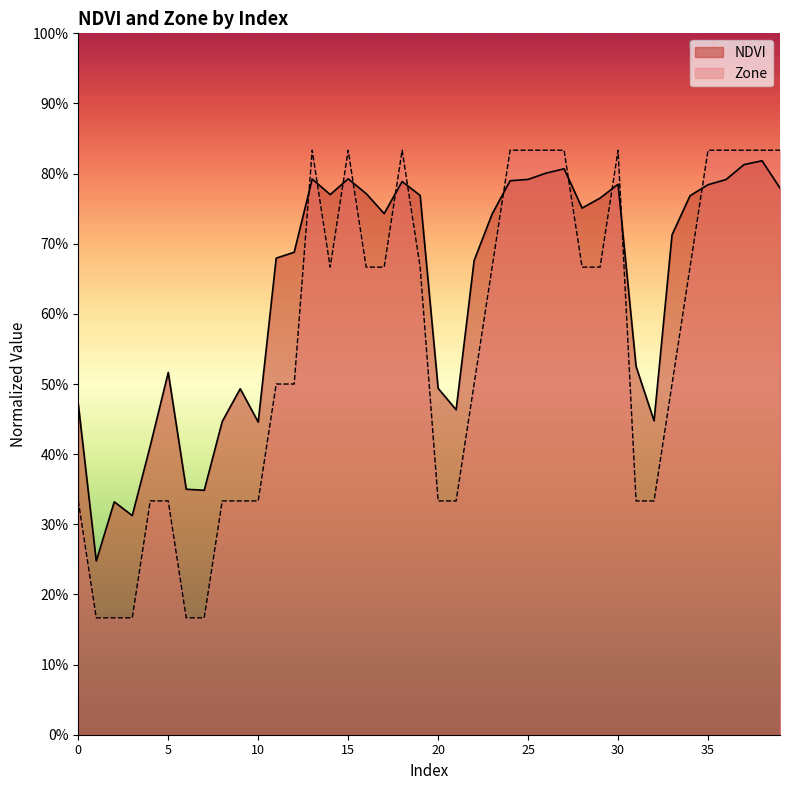

Which series ends up on top after the final intersection of Zone and NDVI?

Zone